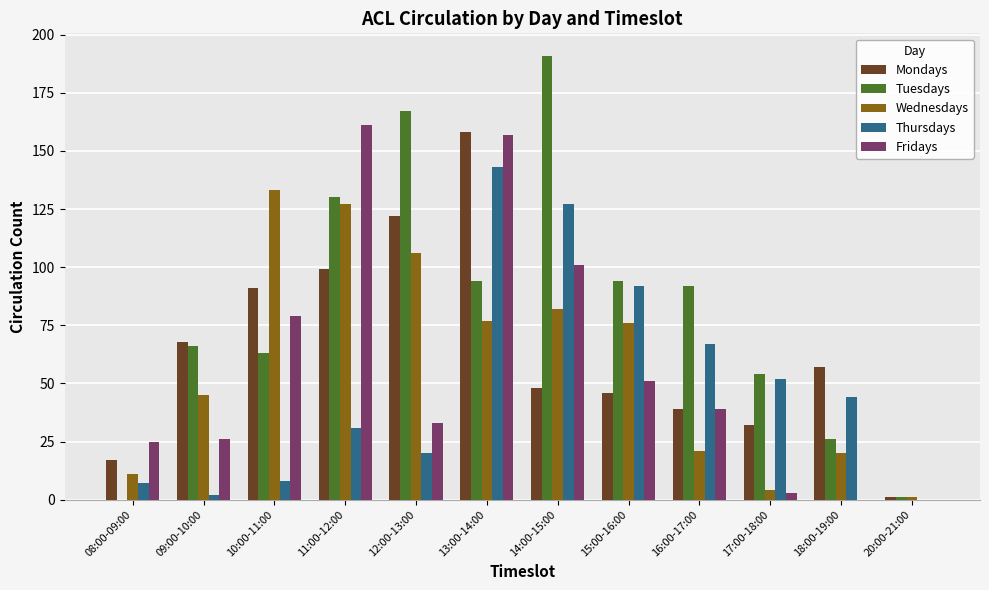

At which label does Mondays first exceed 57?

09:00-10:00